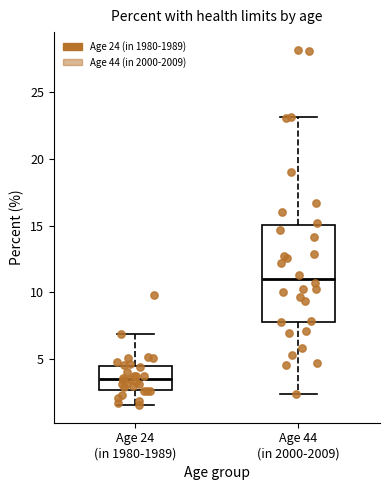

Which box's median line is the highest?

Age 44 (in 2000-2009)